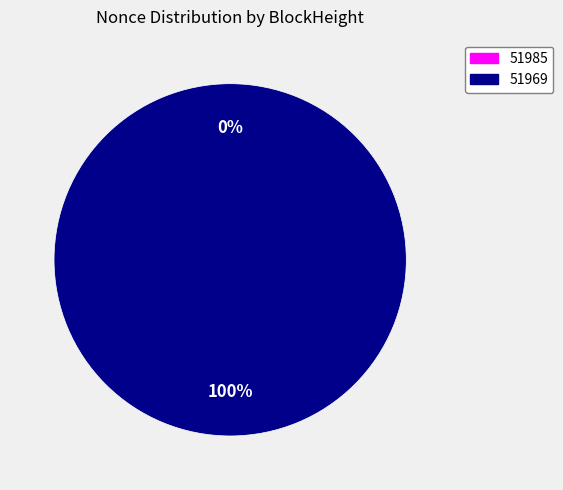

Which slice is the largest?

51969